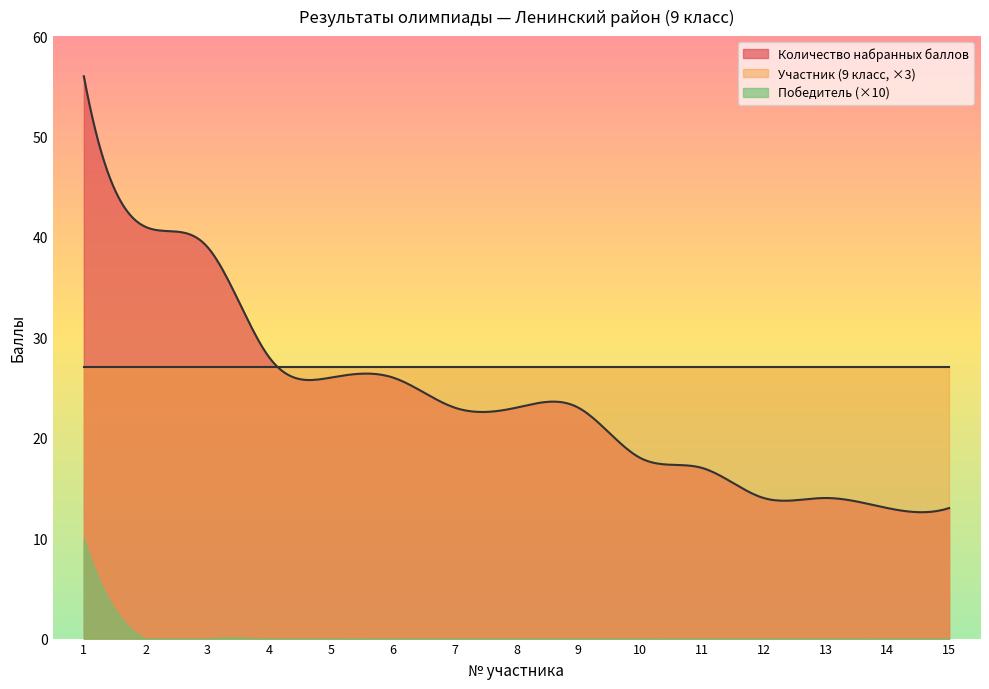

Reading left to right, what are all the values shown in this chart?

Количество набранных баллов: 56	41	39	28	26	26	23	23	23	18	17	14	14	13	13
Участник (9 класс): 9	9	9	9	9	9	9	9	9	9	9	9	9	9	9
Победитель: 1	0	0	0	0	0	0	0	0	0	0	0	0	0	0